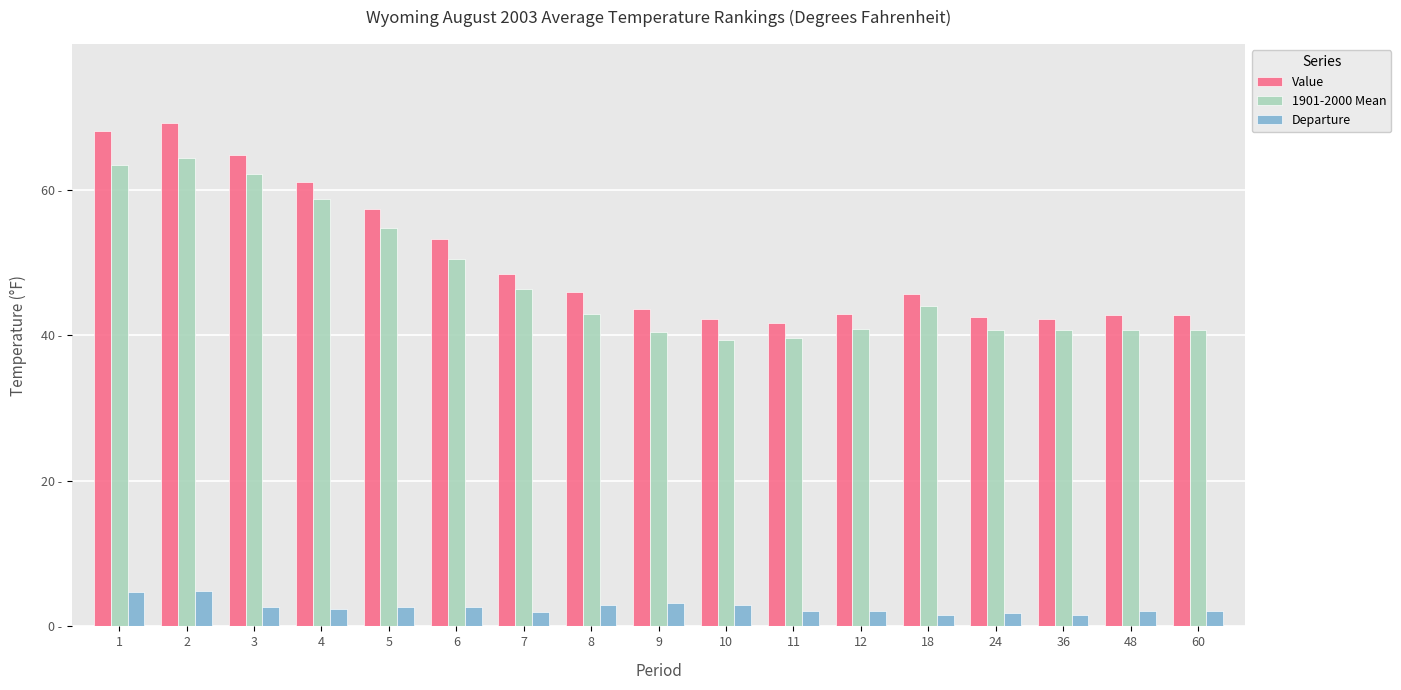

Rank the series by their maximum value, from lowest to highest.

Departure, 1901-2000 Mean, Value